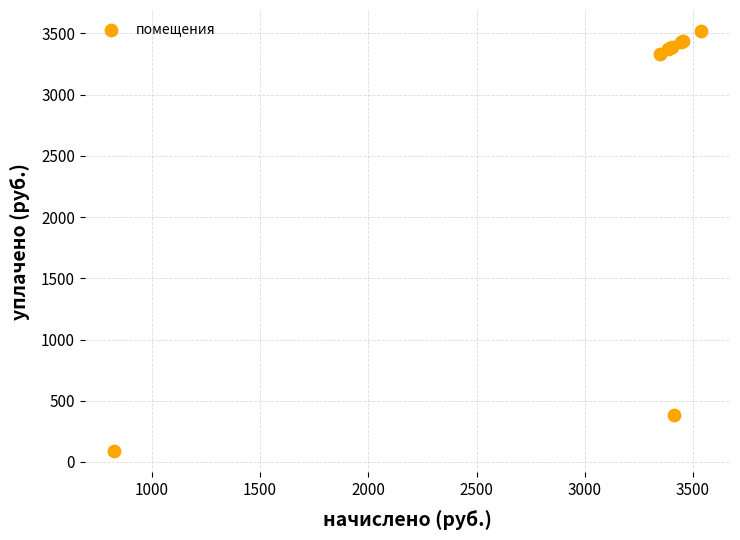

What Y value in the scatter plot is closest to 1804?

380.0